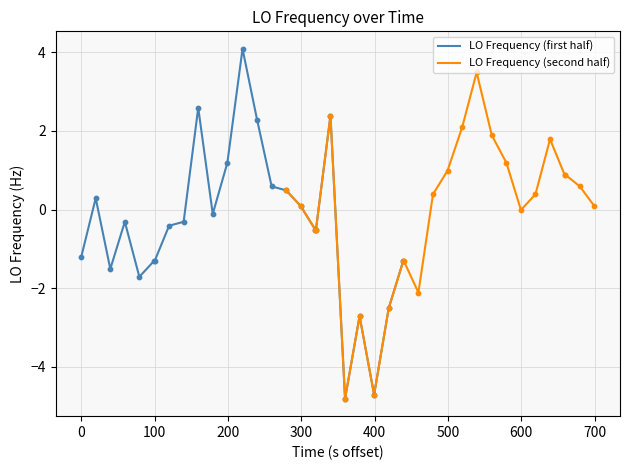

Which series contains the highest Y value?

LO Frequency (first half)